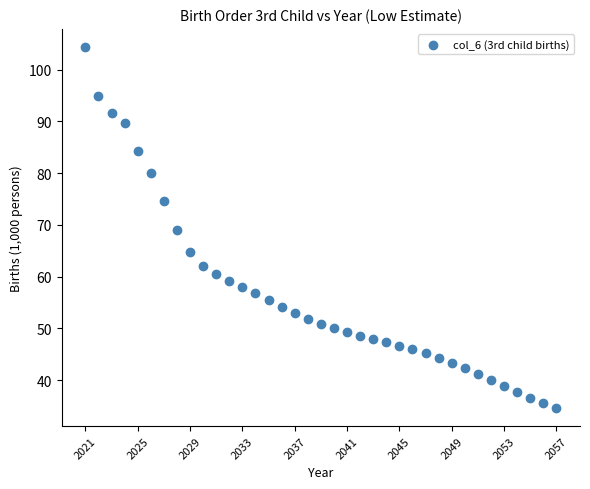

What is the range of Y values (max minus min)?

69.8